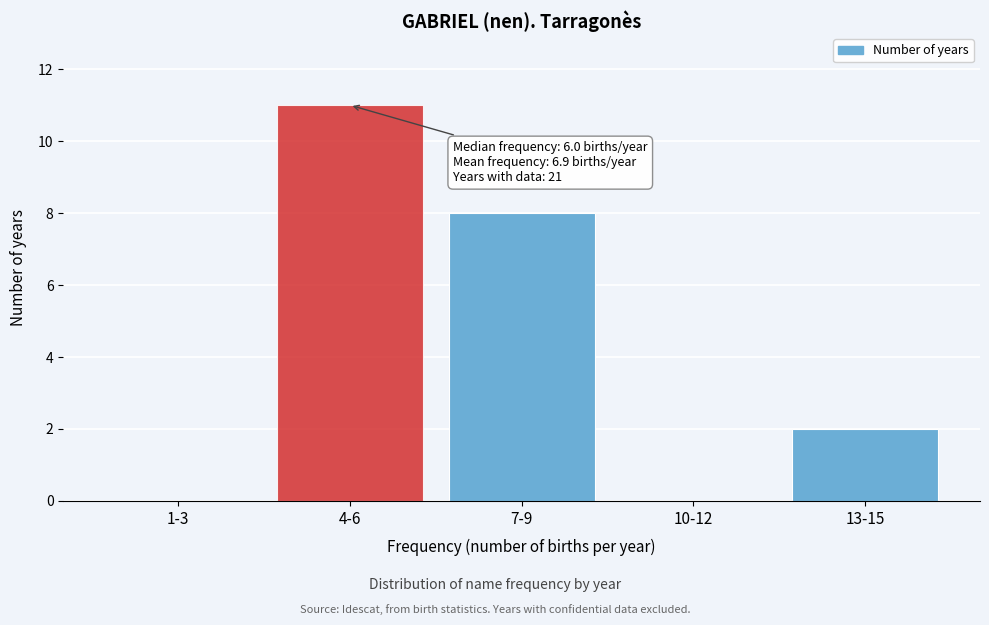

Reading right to left, what are all the values shown in this chart?

13-15=2	10-12=0	7-9=8	4-6=11	1-3=0